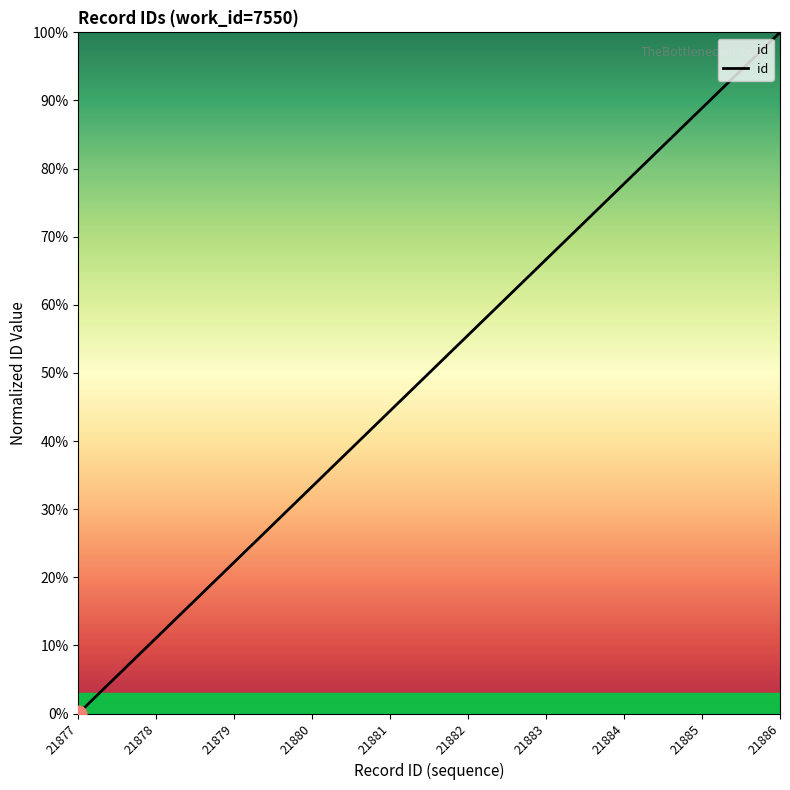

What is the ratio of the value at 21879 to the value at 21886?

0.2